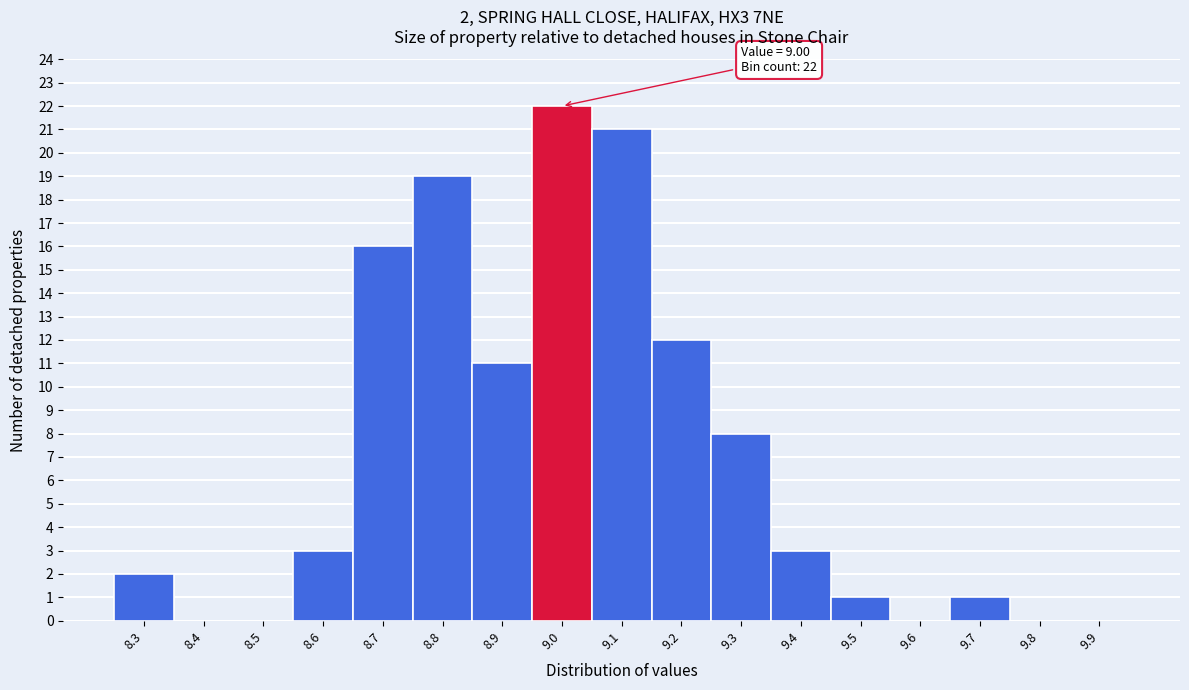

Reading right to left, list all the values displayed in this chart.

9.9=0	9.8=0	9.7=1	9.6=0	9.5=1	9.4=3	9.3=8	9.2=12	9.1=21	9.0=22	8.9=11	8.8=19	8.7=16	8.6=3	8.5=0	8.4=0	8.3=2